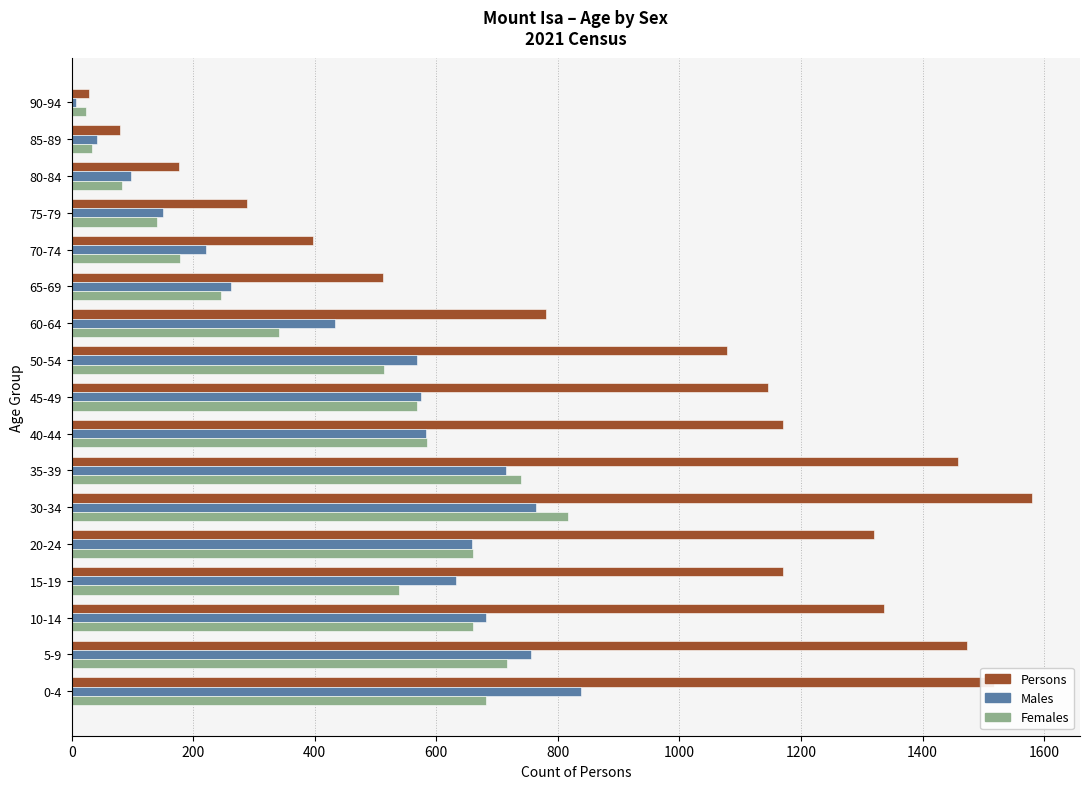

What is the lowest value of the Females series?

24